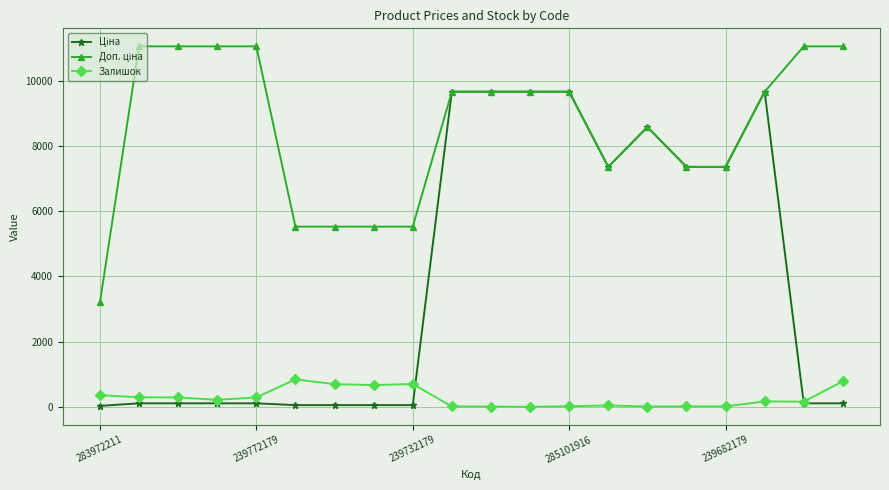

What is the greatest value displayed?

11055.0